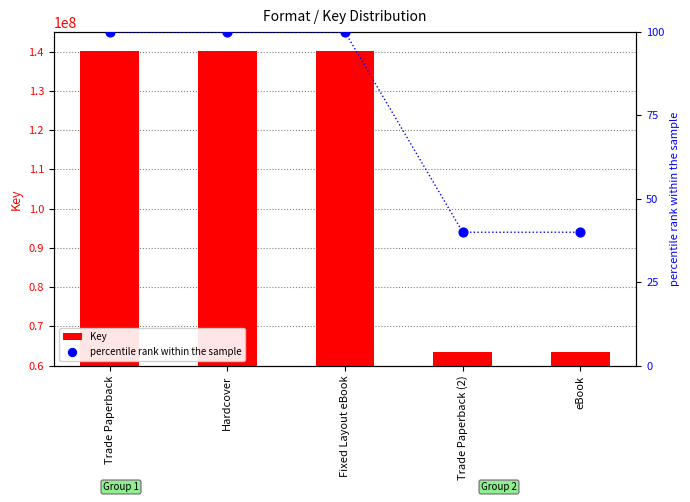

Which series reaches the minimum Y coordinate?

percentile rank within the sample